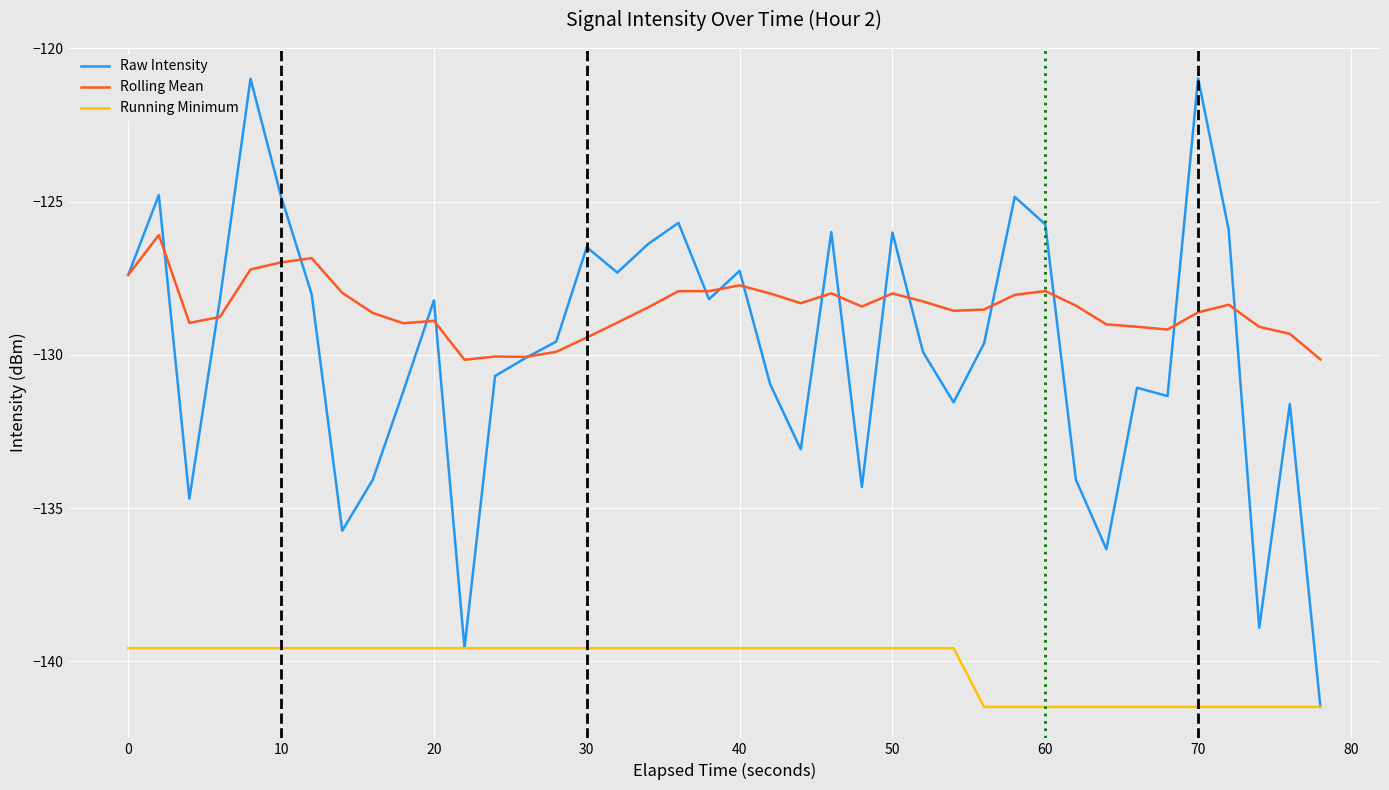

What is the difference between the second highest and second lowest values in the Rolling Mean series?

3.3